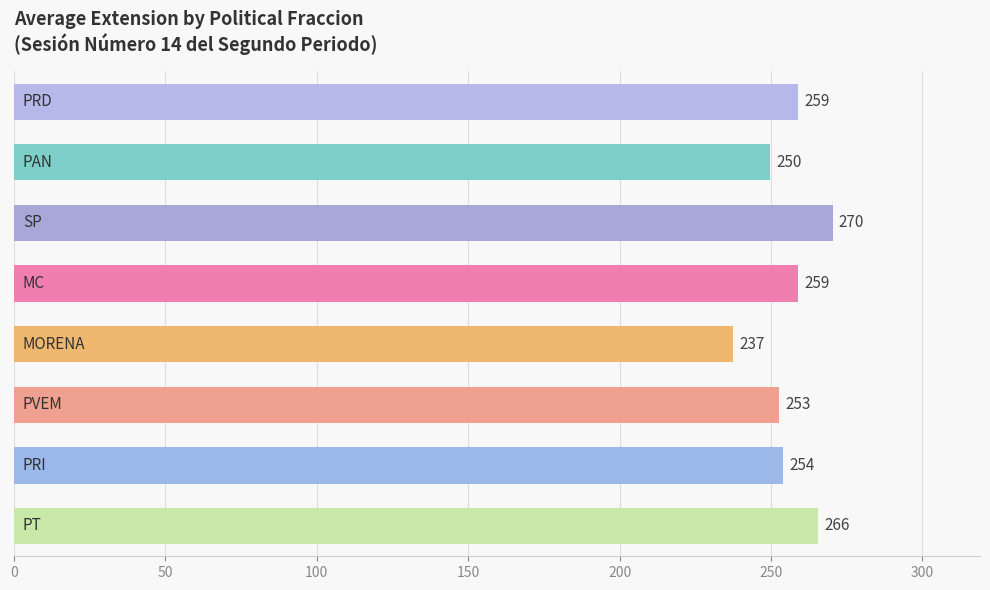

What is the greatest value displayed?

270.3